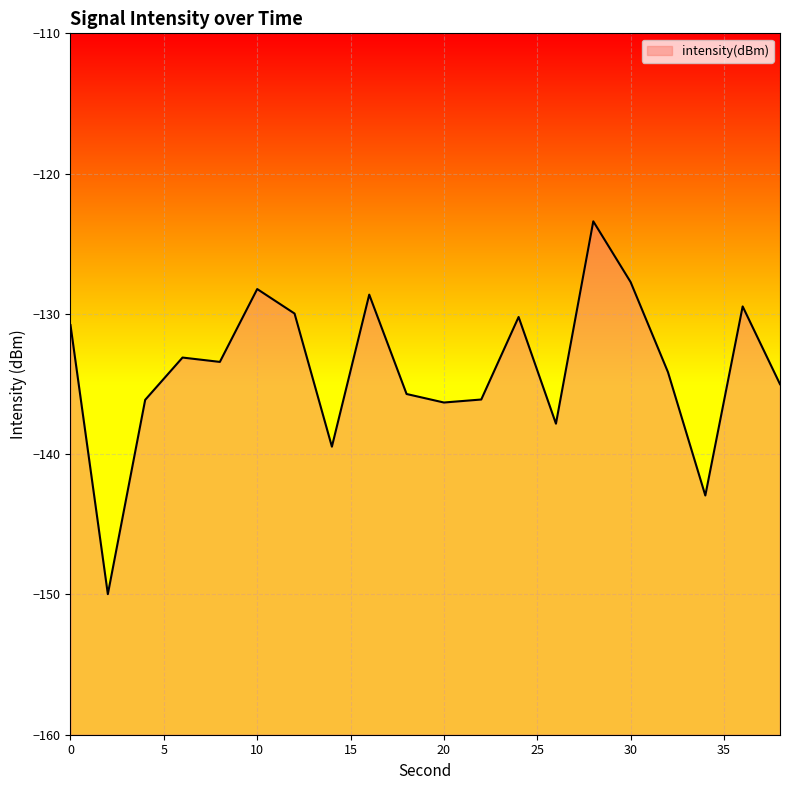

What is the change in value from 18 to 24?

+5.5